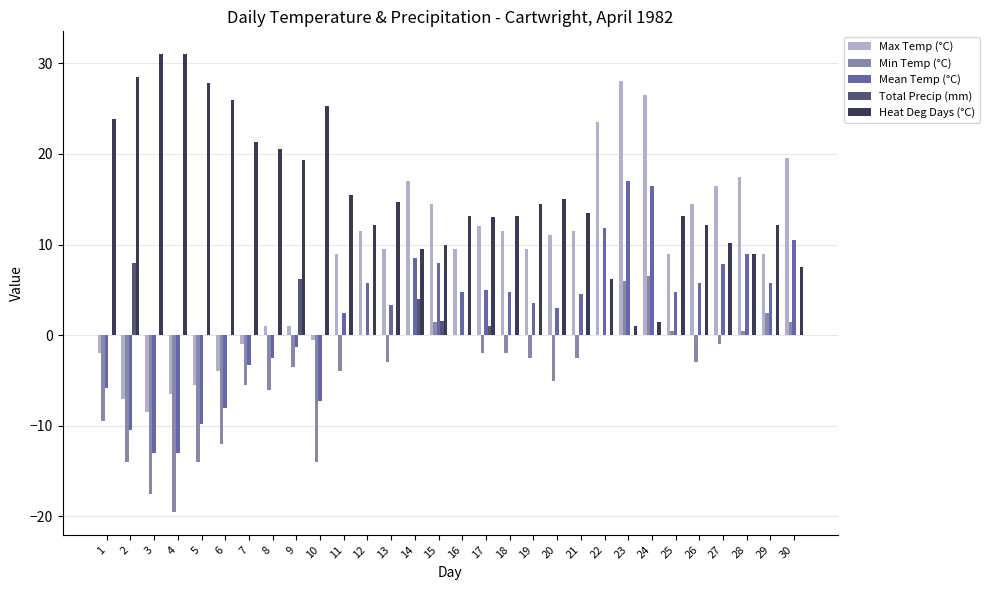

What is the maximum value shown in the chart?

31.0